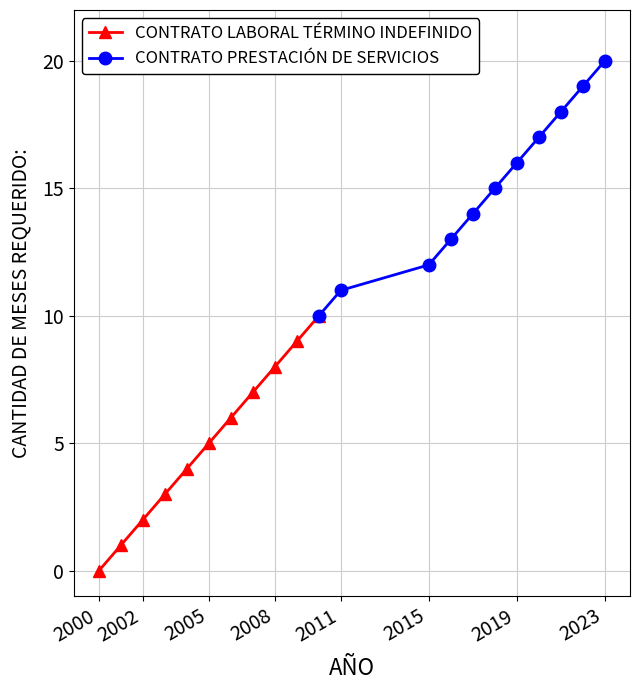

True or false: CONTRATO PRESTACIÓN DE SERVICIOS and CONTRATO LABORAL TÉRMINO INDEFINIDO cross at least once.

False